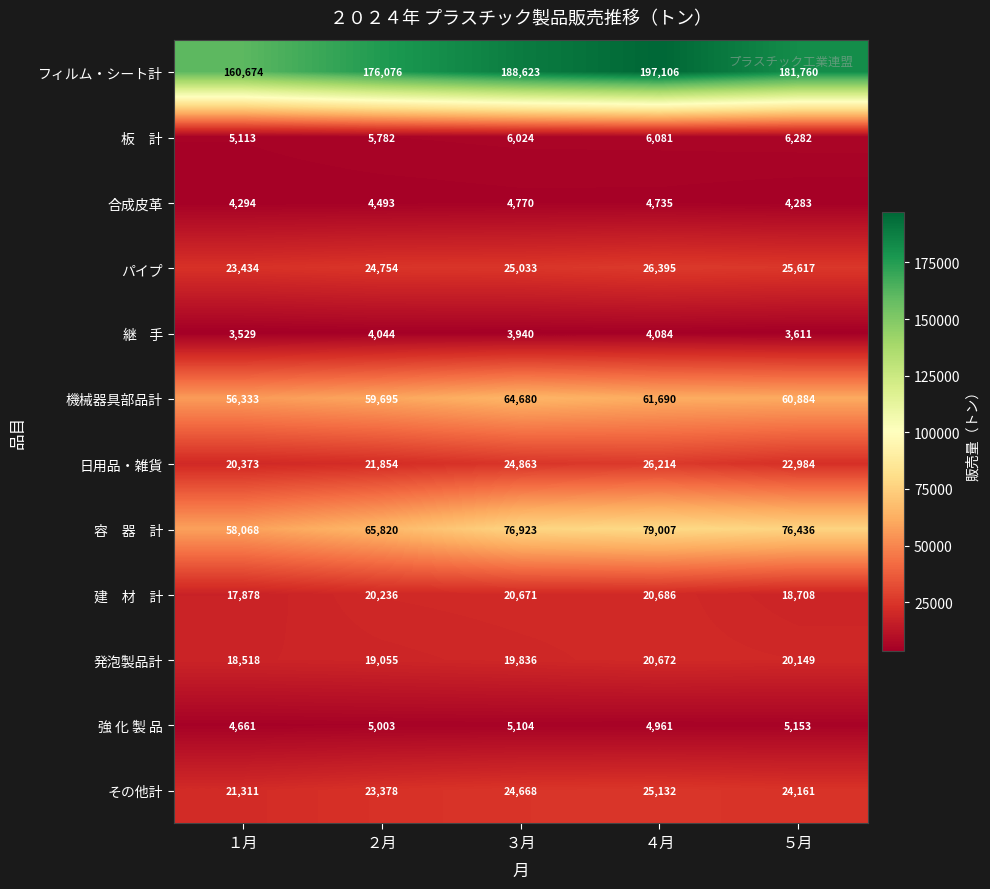

What is the spread (max minus min) of values at ４月?

193022